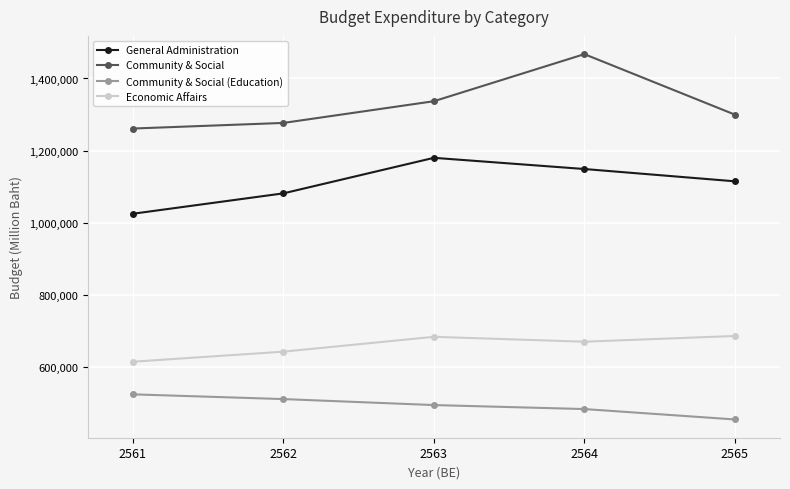

How many categories are shown in the chart?

5